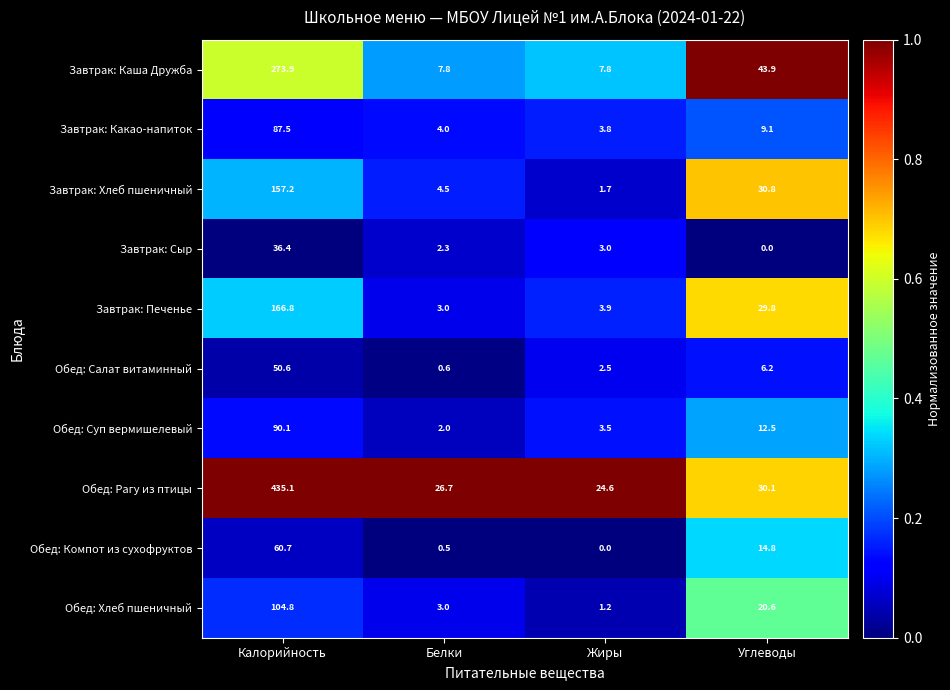

At which category is the sum across all series the highest?

Калорийность